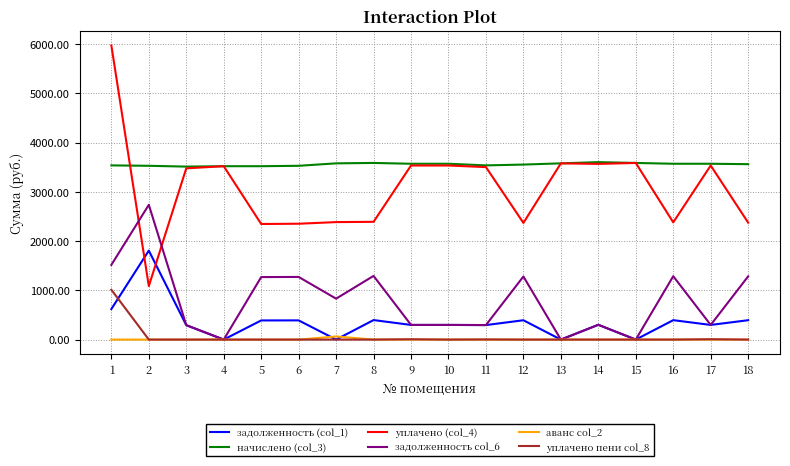

Rank the series by their maximum value, from highest to lowest.

уплачено (col_4), начислено (col_3), задолженность col_6, задолженность (col_1), уплачено пени col_8, аванс col_2